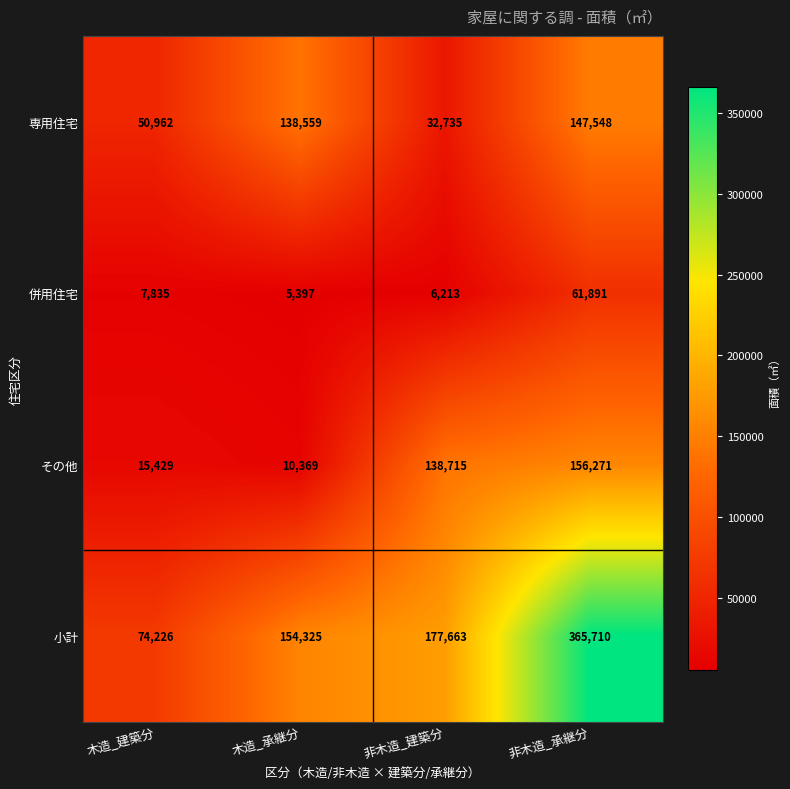

Which series has the largest range (max minus min)?

小計